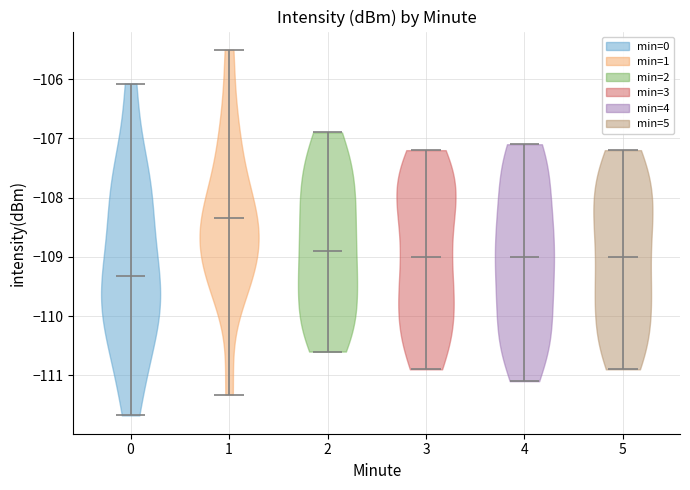

What is the lowest point the violin at x = 4 reaches on the y-axis? The values are not printed on the chart, so give them approximately, as read against the axis.

-111.1